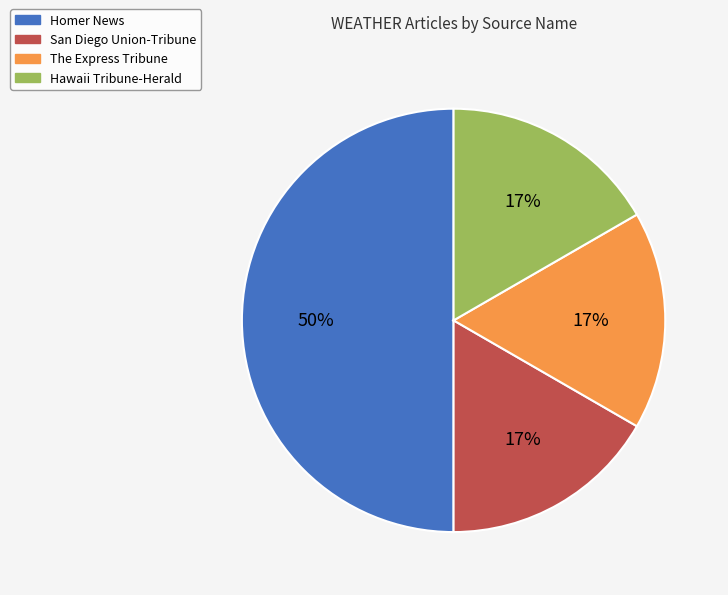

To the nearest percent, what is the difference between the largest and smallest slice percentages?

33%